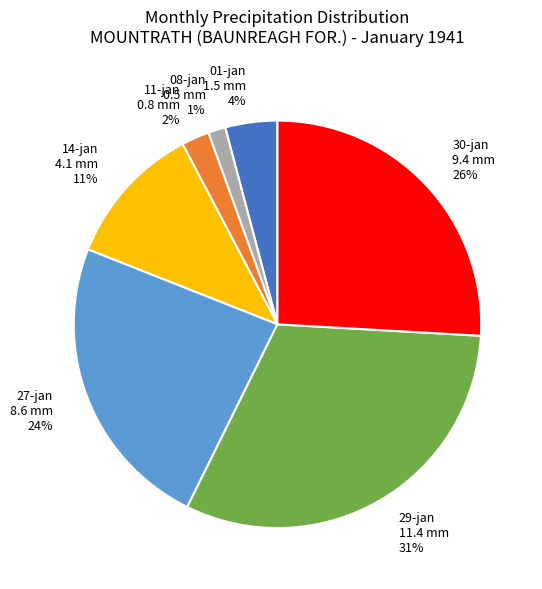

Is there a majority slice in this chart?

No